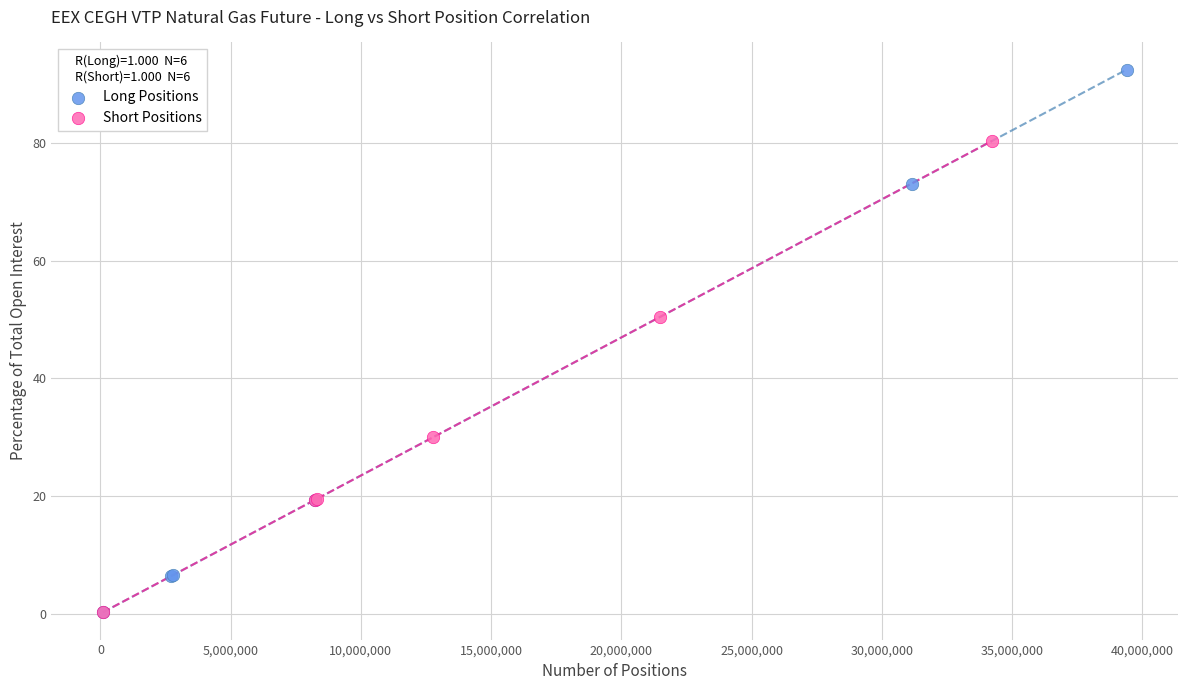

Which series contains the highest Y value?

Long Positions